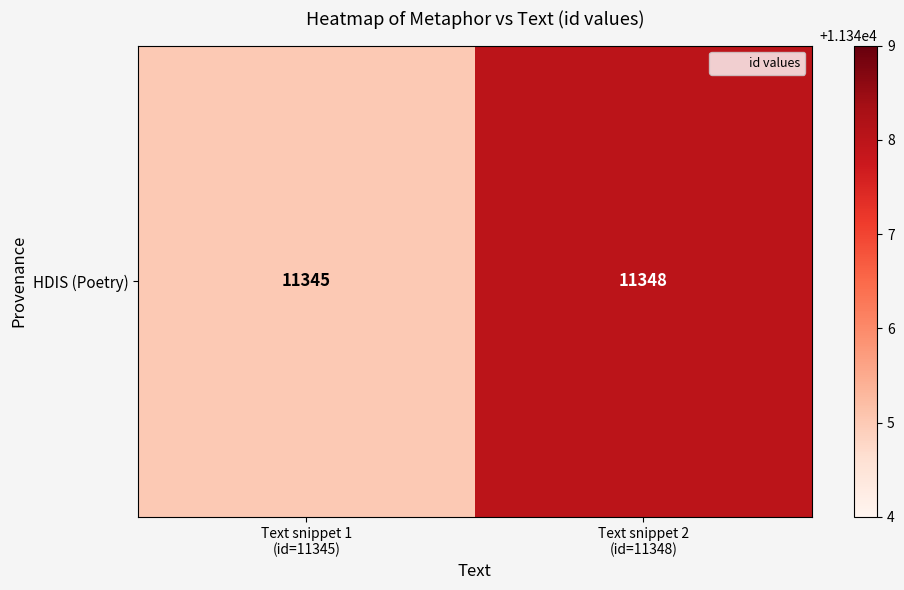

List the labels in order of value, largest first.

Text snippet 2
(id=11348), Text snippet 1
(id=11345)